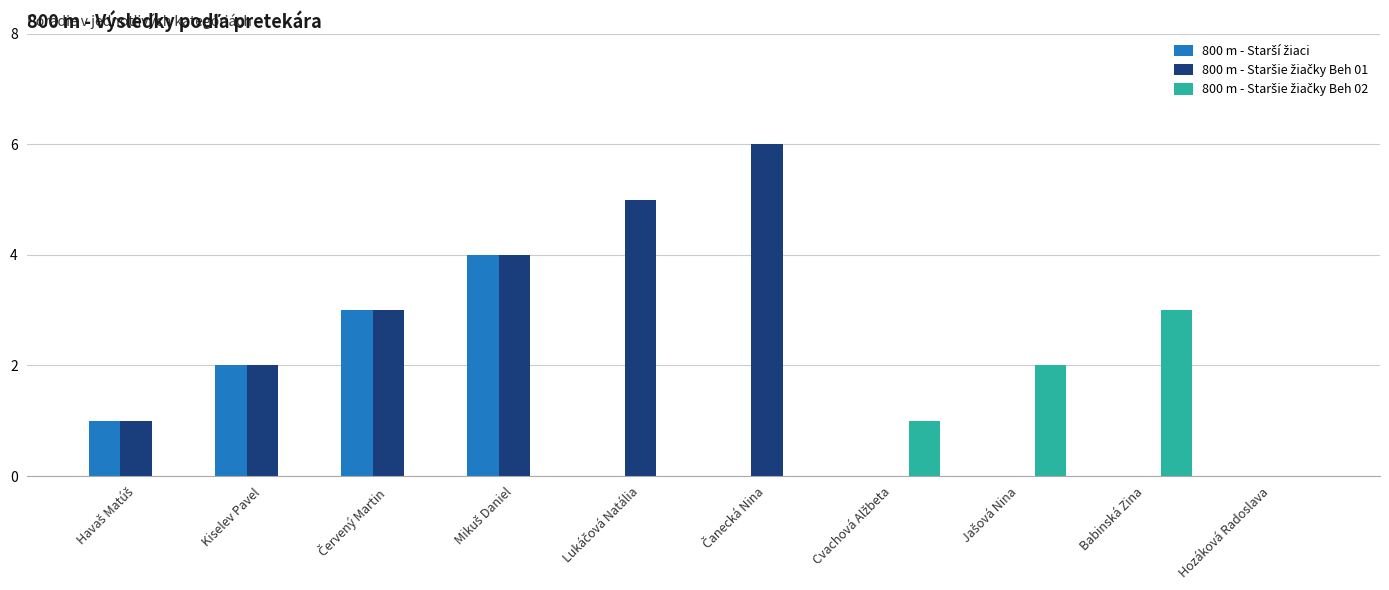

How many groups of bars are there?

10